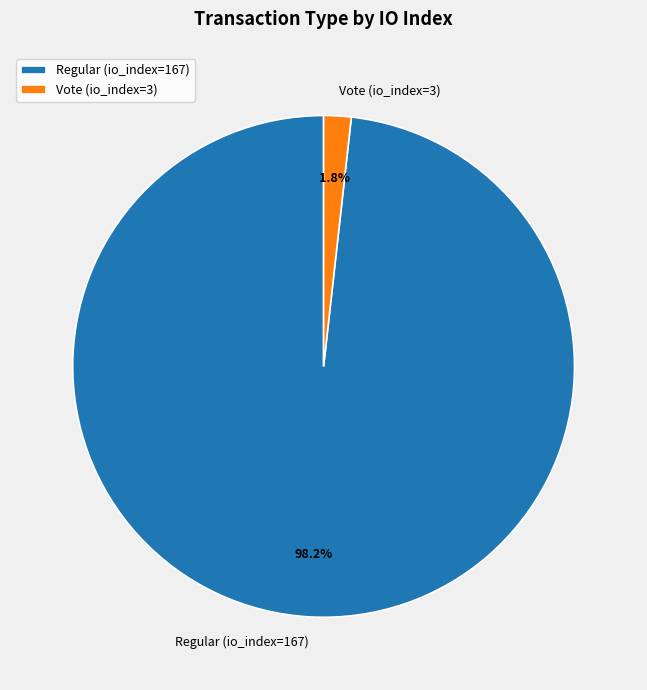

Which has a higher value, Vote (io_index=3) or Regular (io_index=167)?

Regular (io_index=167)